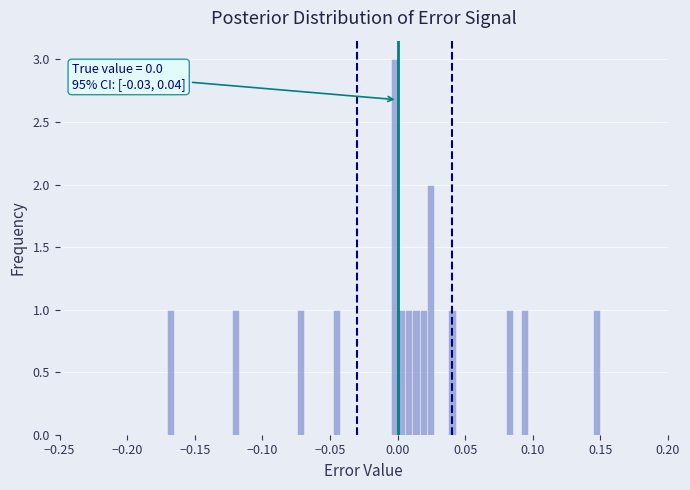

Read against the x-axis, roughly where is the centre of the tallest bar?

0.000